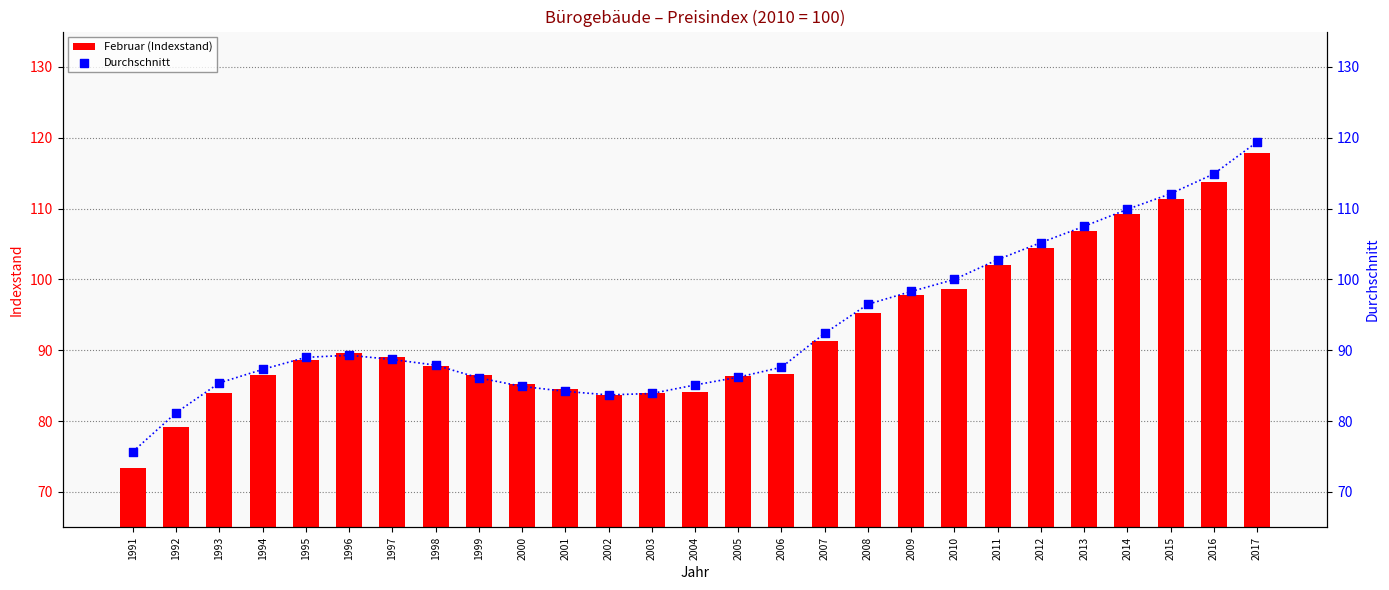

What is the total value across all series at 2009?

196.1